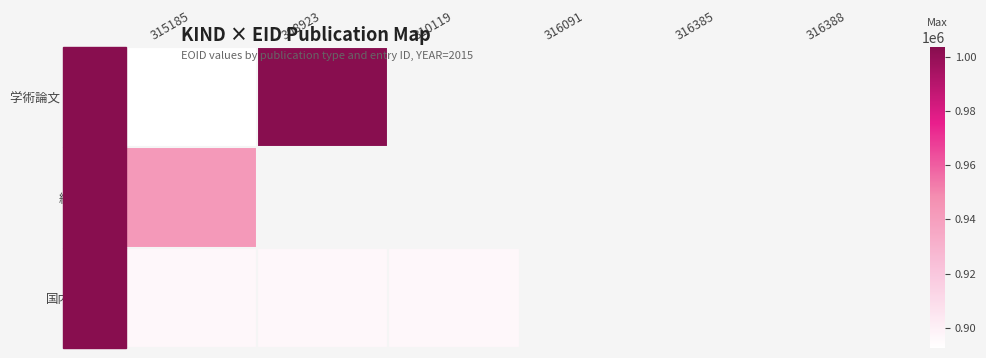

List the series in order of their peak value, lowest first.

国内講演発表, 総説・解説, 学術論文 (審査論文)